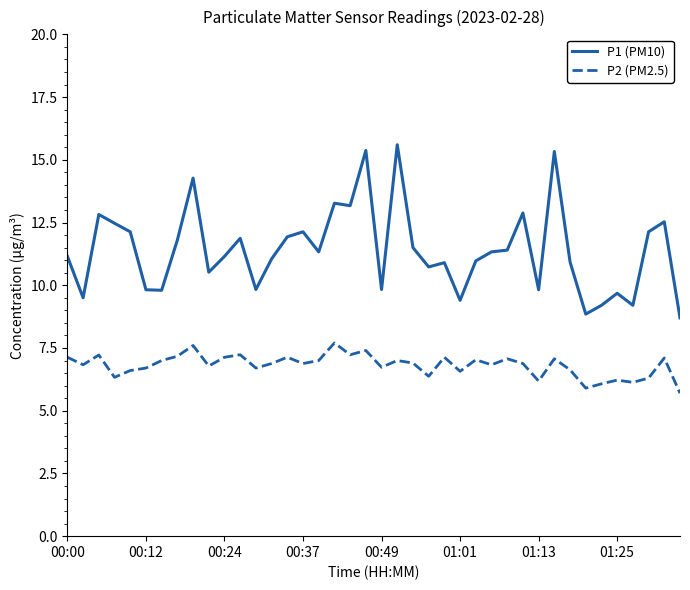

Which series has the largest range (max minus min)?

P1 (PM10)